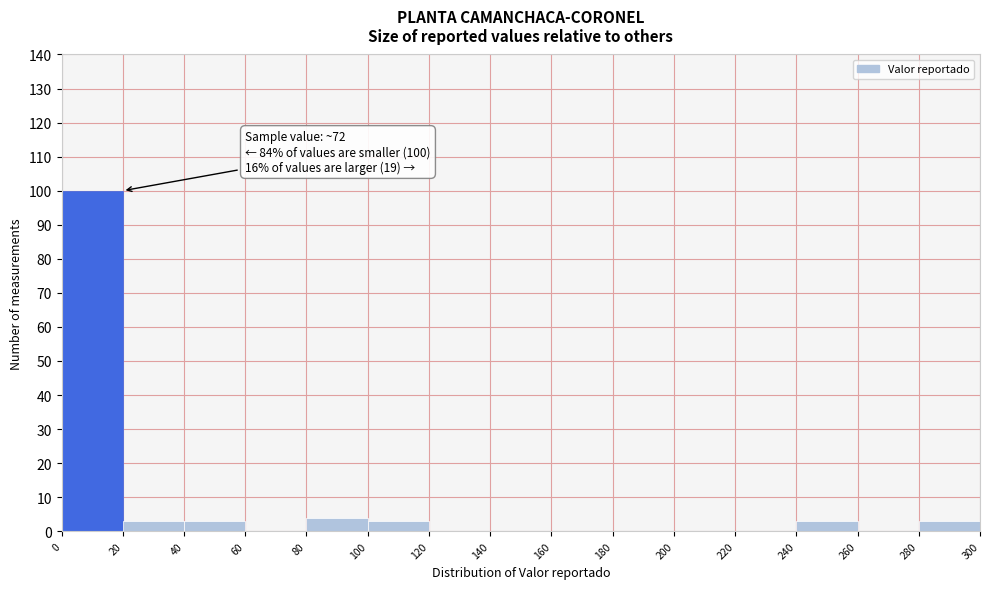

Over which range of the x-axis is the bar tallest?

0 to 20